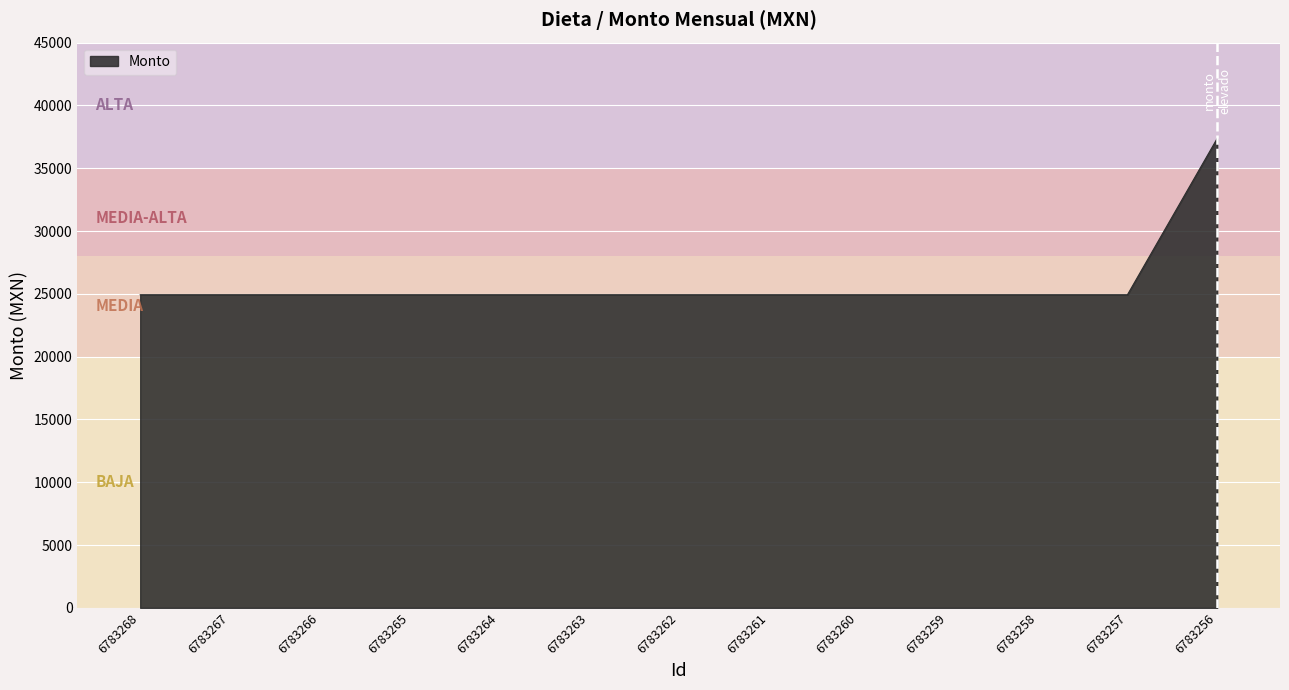

What is the ratio of the value at 6783259 to the value at 6783258?

1.0